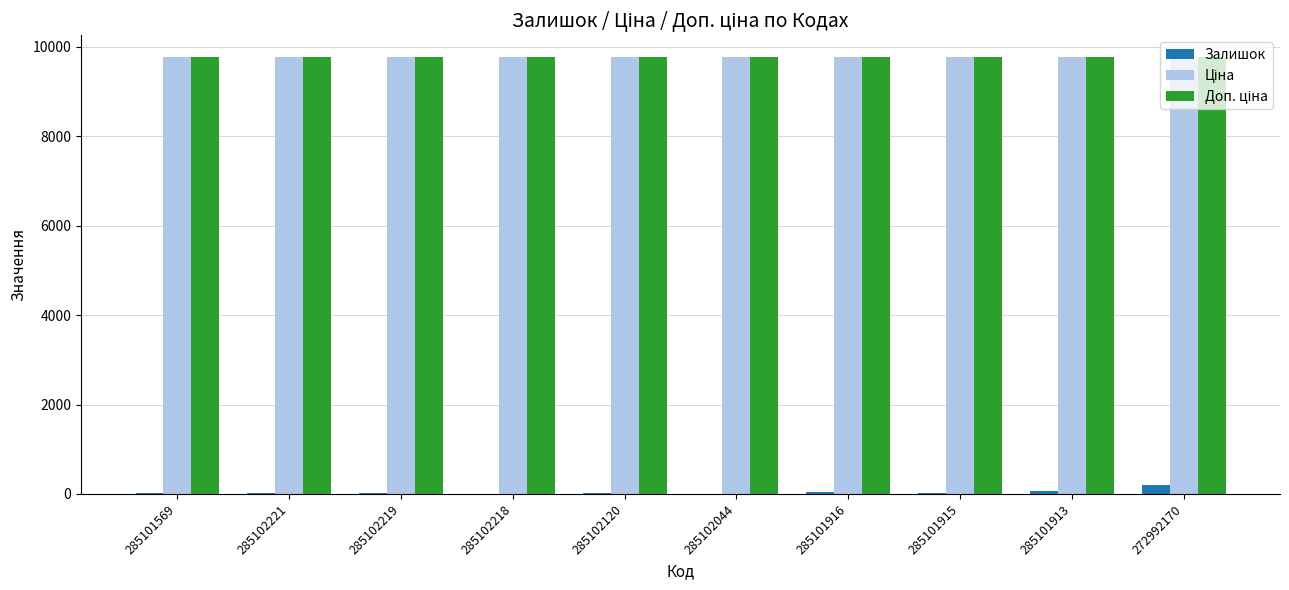

Is it true that Залишок equals 38.0 at 285101916?

True